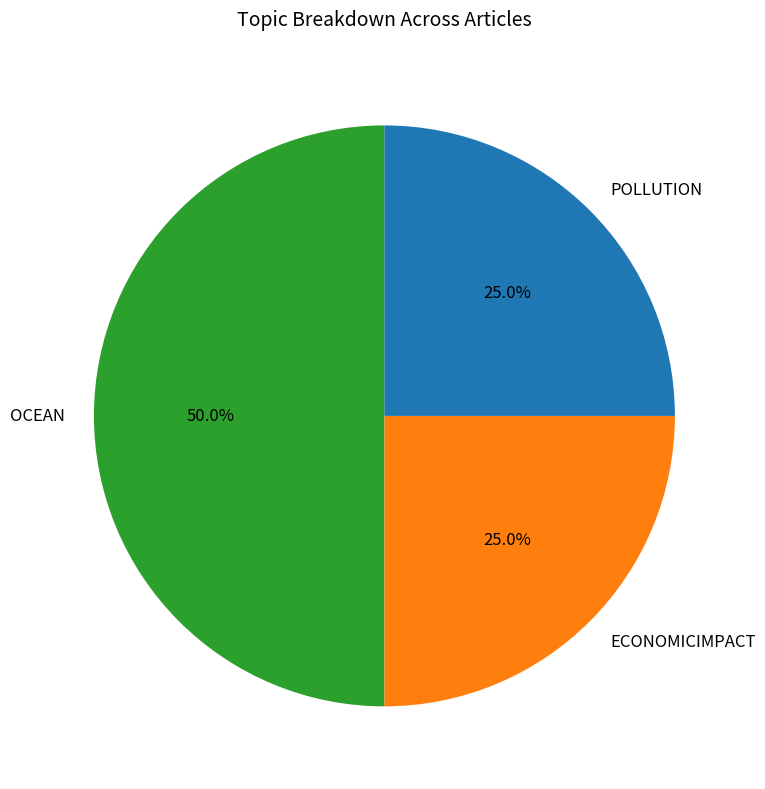

Approximately how many times larger is the value at POLLUTION compared to ECONOMICIMPACT?

1.0